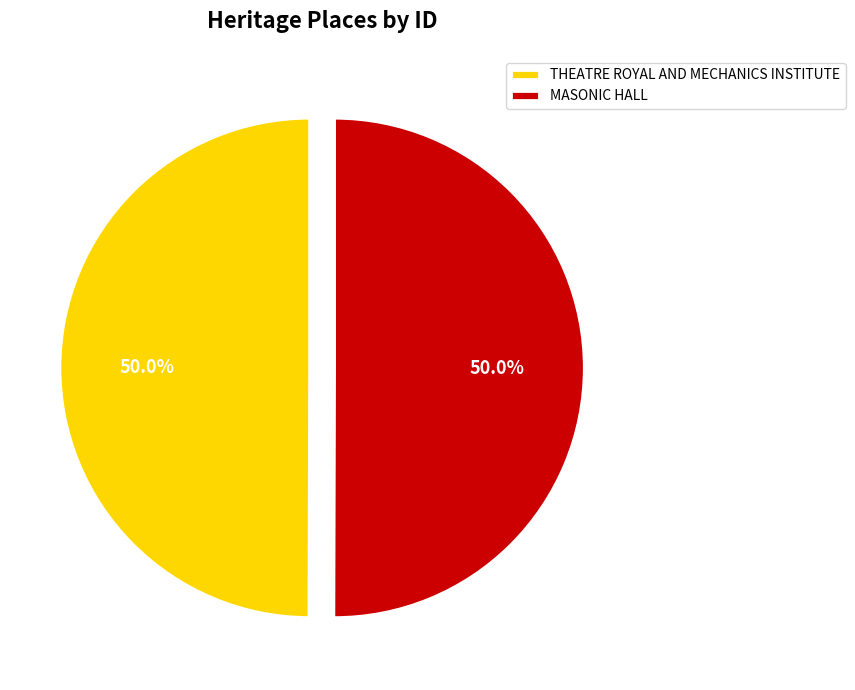

Approximately how many times larger is the value at MASONIC HALL compared to THEATRE ROYAL AND MECHANICS INSTITUTE?

1.0